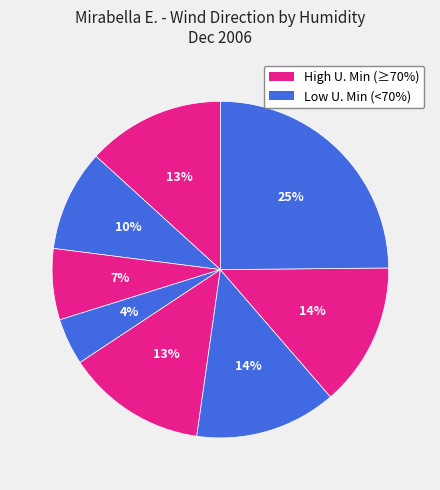

How many slices are in this pie chart?

8